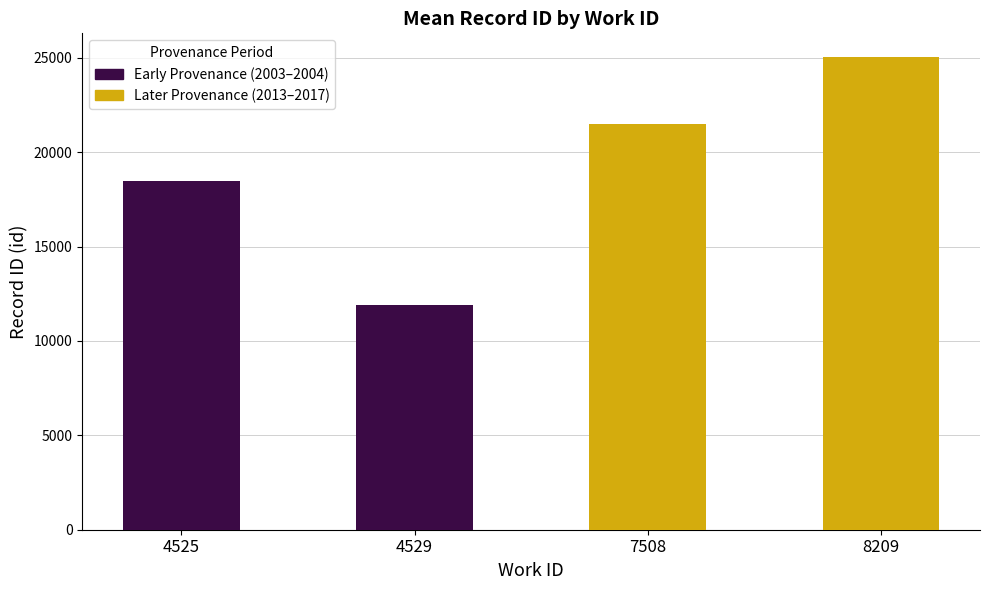

Is the value of Early Provenance (2003–2004) at 4529 greater than the value of Later Provenance (2013–2017) at 4525?

No